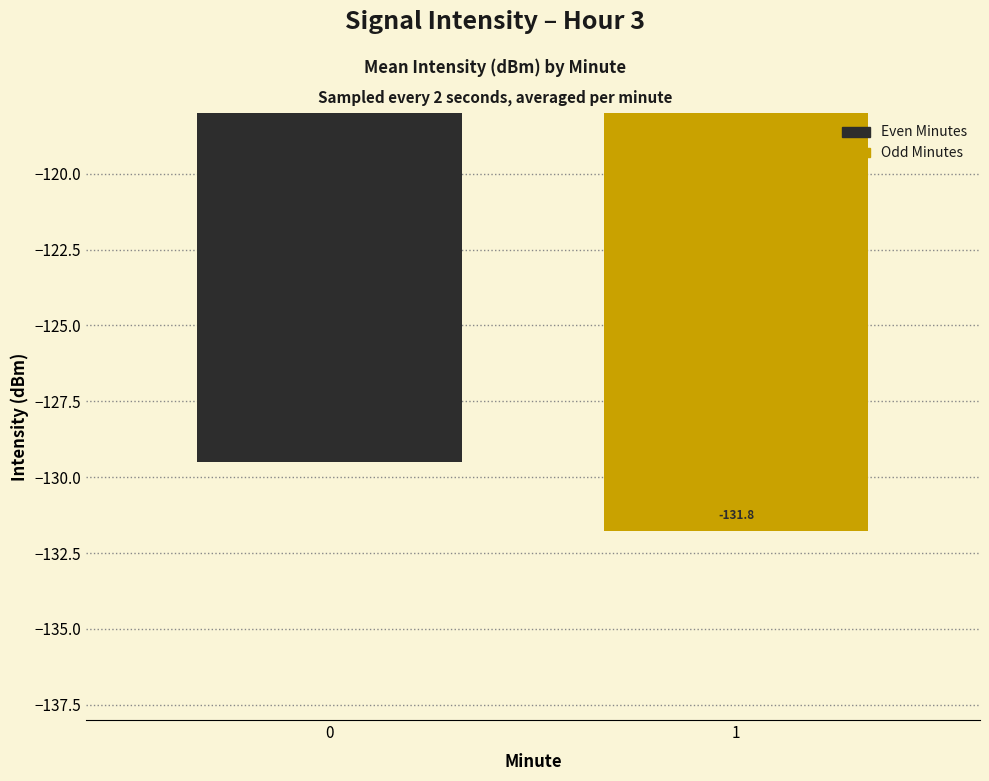

The chart shows a value of -131.8 at 1. True or false?

True